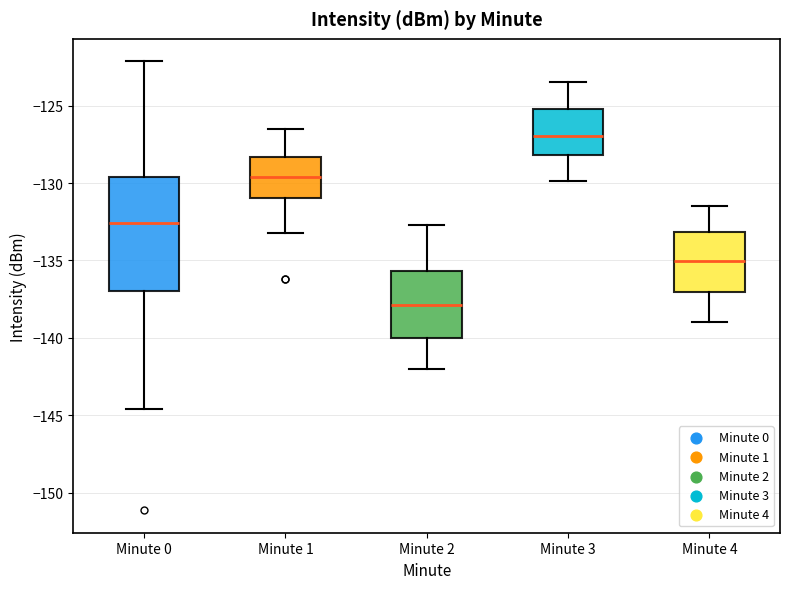

Reading left to right, transcribe this box plot: for each box, give where its median line is, the range the box spans, and where its two whiskers end, as read against the y-axis. The values are not printed on the chart, so give them approximately, as read against the axis.

Minute 0: median -132.5, box -137.0 to -129.5, whiskers -144.5 to -122.0
Minute 1: median -129.5, box -131.0 to -128.5, whiskers -133.0 to -126.5
Minute 2: median -138.0, box -140.0 to -135.5, whiskers -142.0 to -132.5
Minute 3: median -127.0, box -128.0 to -125.0, whiskers -130.0 to -123.5
Minute 4: median -135.0, box -137.0 to -133.0, whiskers -139.0 to -131.5